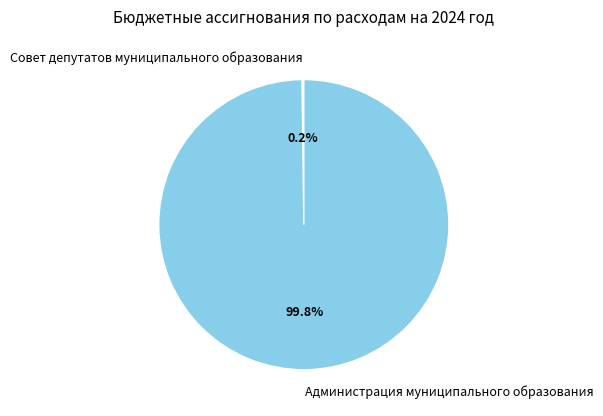

To the nearest percent, what portion does Администрация муниципального образования represent?

100%